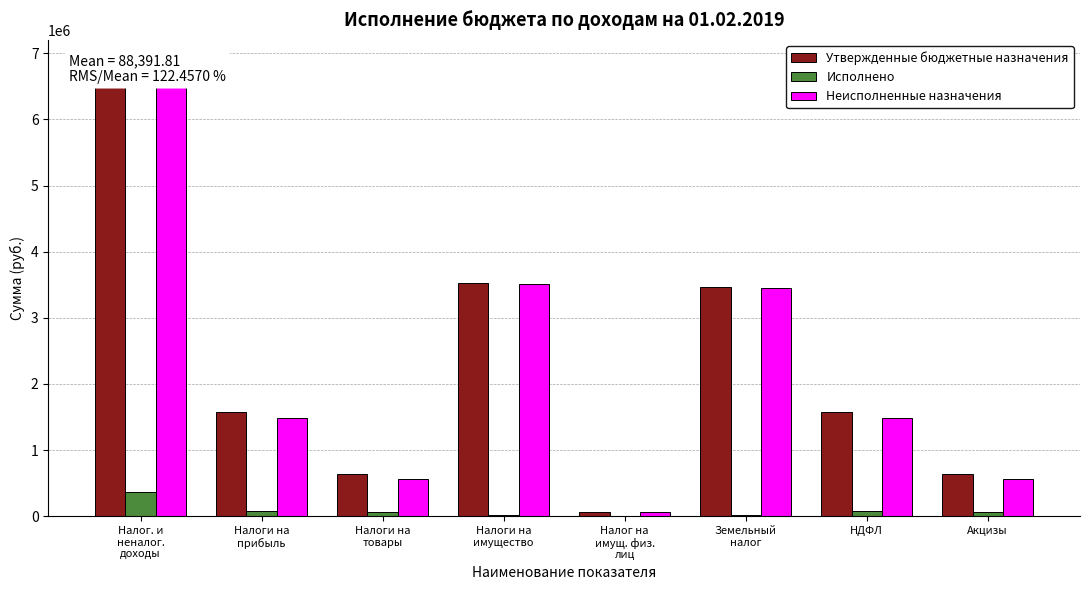

Which series has the largest total across all categories?

Утвержденные бюджетные назначения